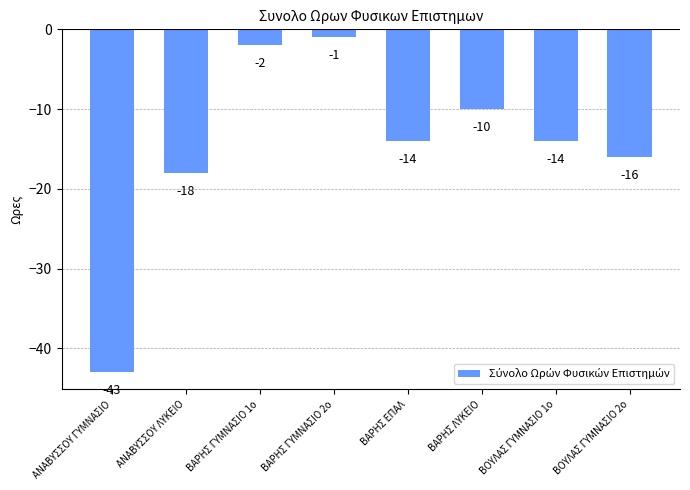

Reading left to right, extract all data points from this chart.

ΑΝΑΒΥΣΣΟΥ ΓΥΜΝΑΣΙΟ=-43	ΑΝΑΒΥΣΣΟΥ ΛΥΚΕΙΟ=-18	ΒΑΡΗΣ ΓΥΜΝΑΣΙΟ 1ο=-2	ΒΑΡΗΣ ΓΥΜΝΑΣΙΟ 2ο=-1	ΒΑΡΗΣ ΕΠΑΛ=-14	ΒΑΡΗΣ ΛΥΚΕΙΟ=-10	ΒΟΥΛΑΣ ΓΥΜΝΑΣΙΟ 1ο=-14	ΒΟΥΛΑΣ ΓΥΜΝΑΣΙΟ 2ο=-16